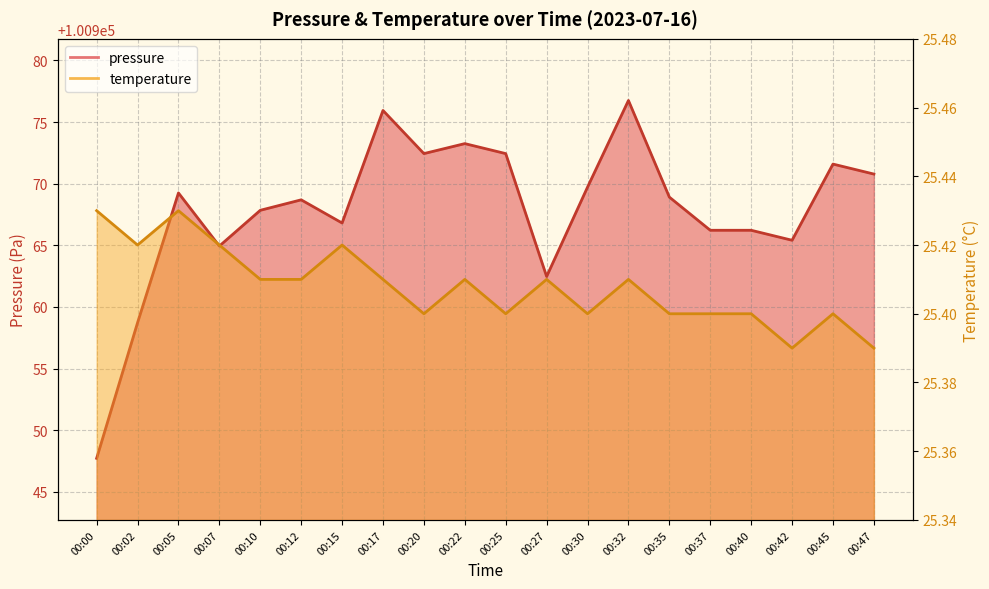

Which series changed the most between 00:22 and 00:25?

pressure